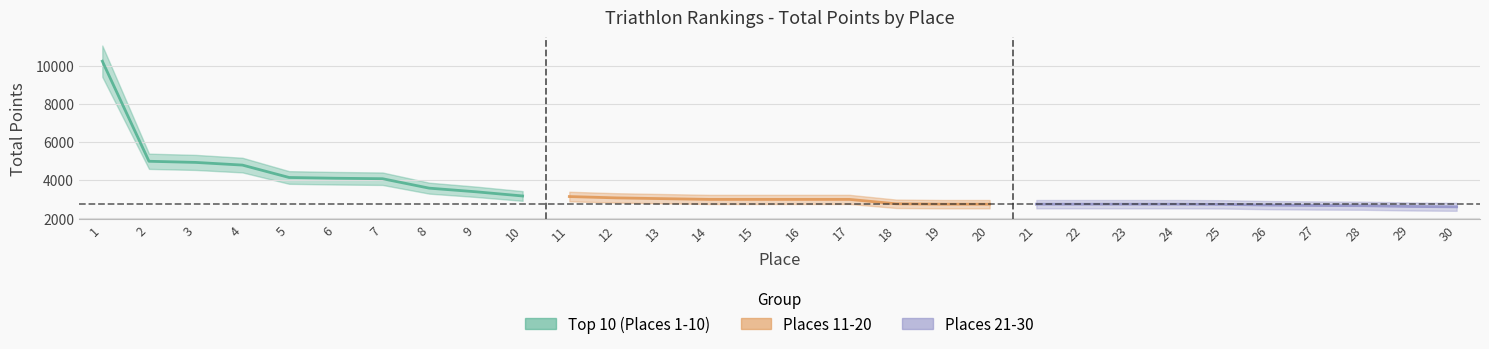

True or false: Places 11-20 and Top 10 (Places 1-10) intersect in this chart.

False